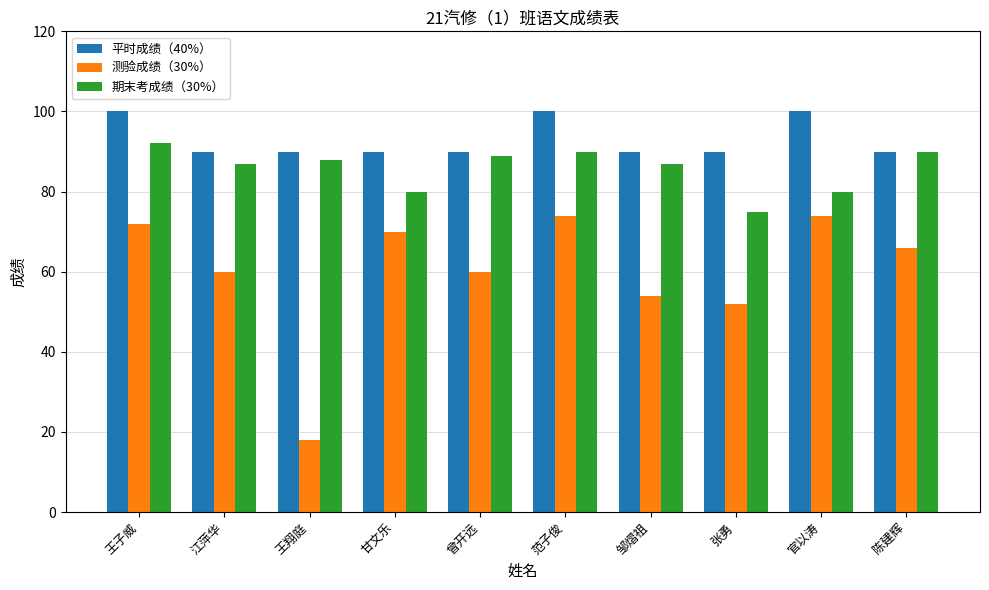

How many bars are there in each group?

3